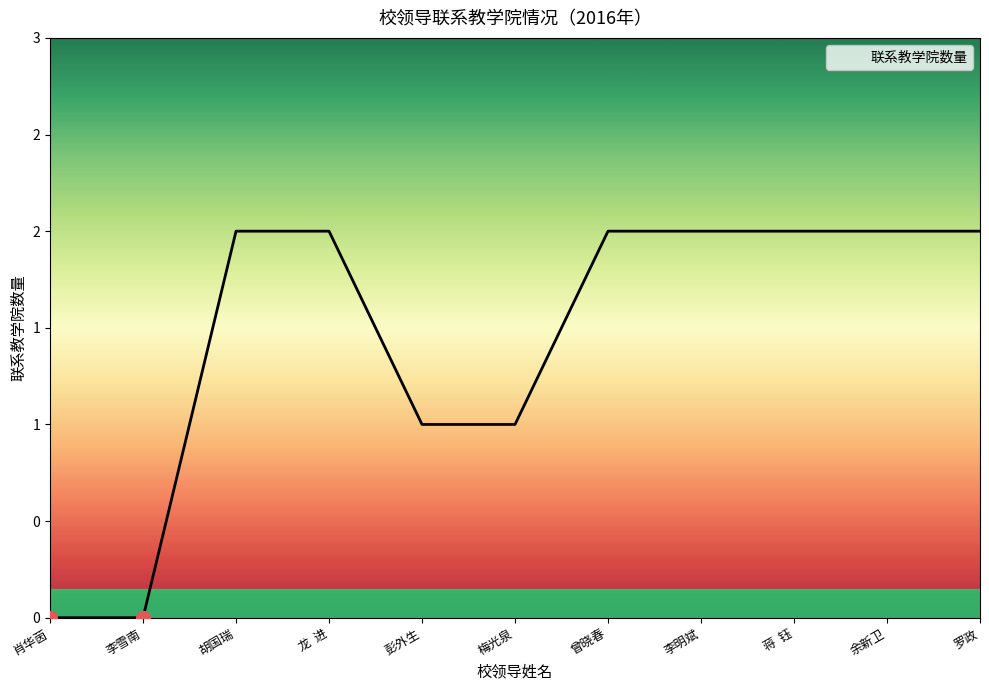

Is this an area chart (filled region under the line)?

Yes